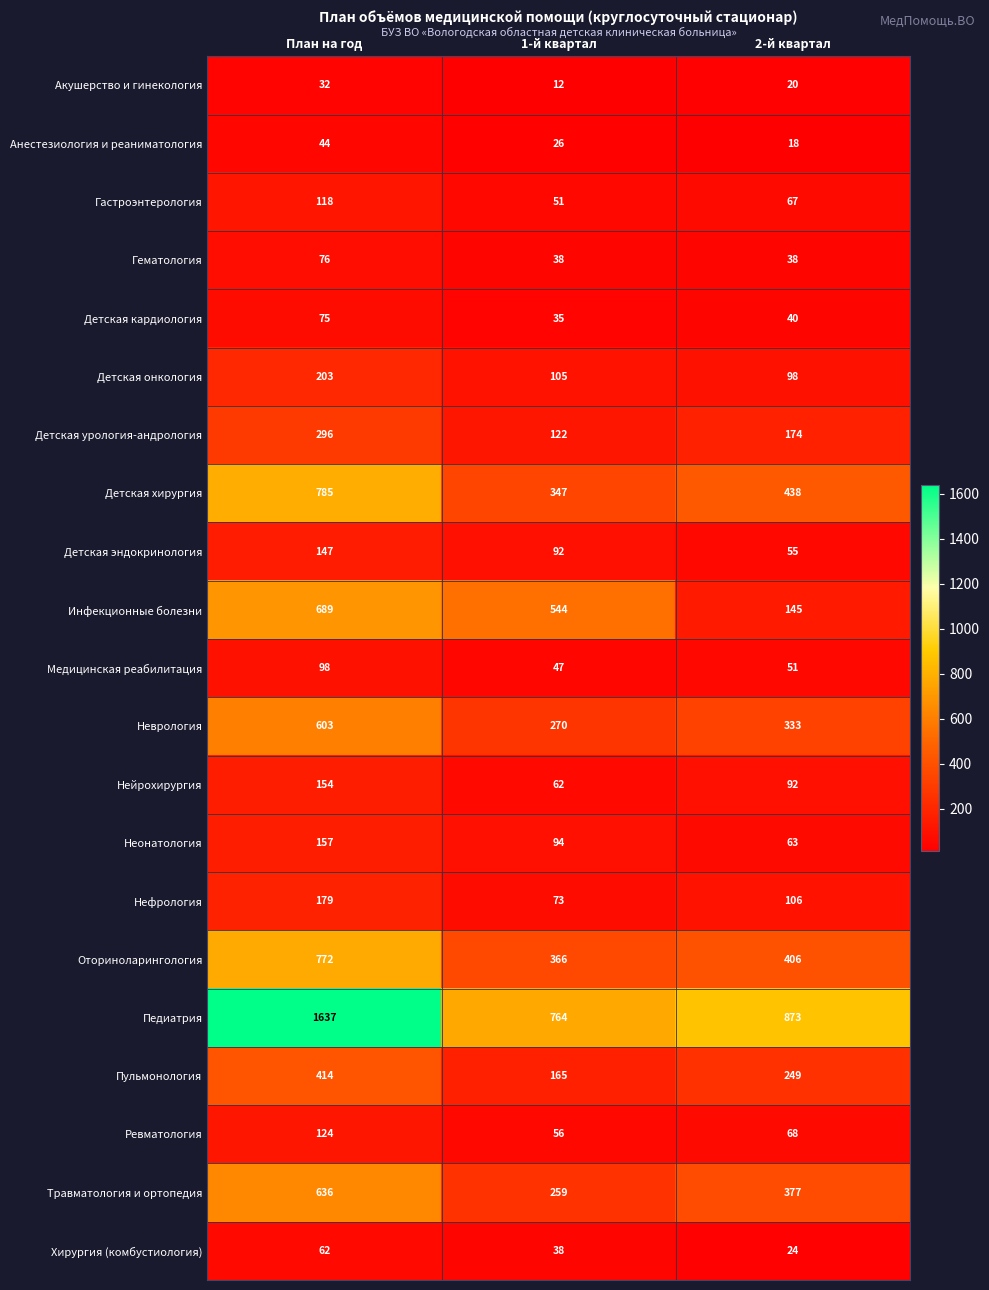

What is the greatest value displayed?

1637